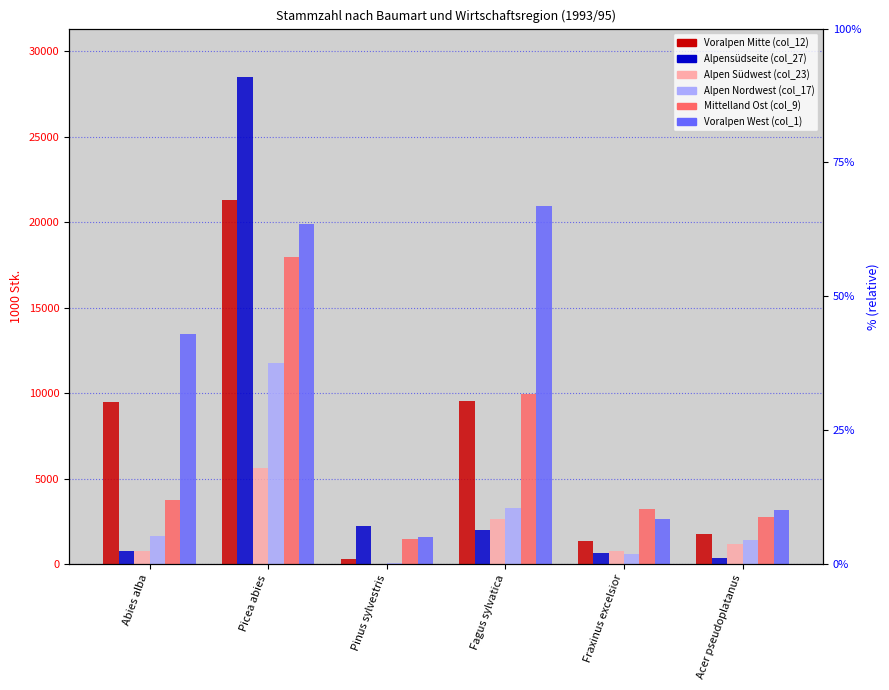

Rank the categories by Alpen Südwest (col_23) value from highest to lowest.

Picea abies, Fagus sylvatica, Acer pseudoplatanus, Abies alba, Fraxinus excelsior, Pinus sylvestris